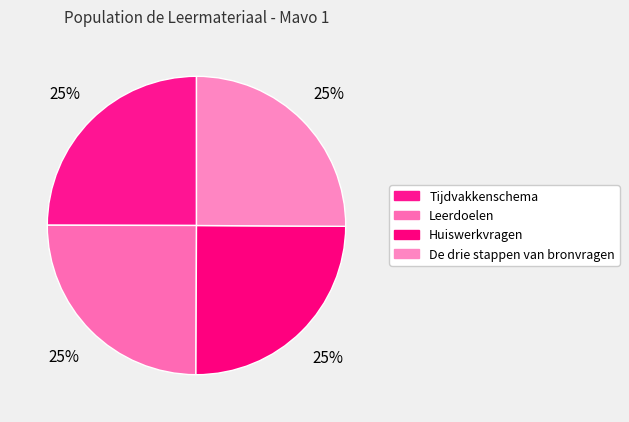

To the nearest percent, what is the average slice percentage?

25%